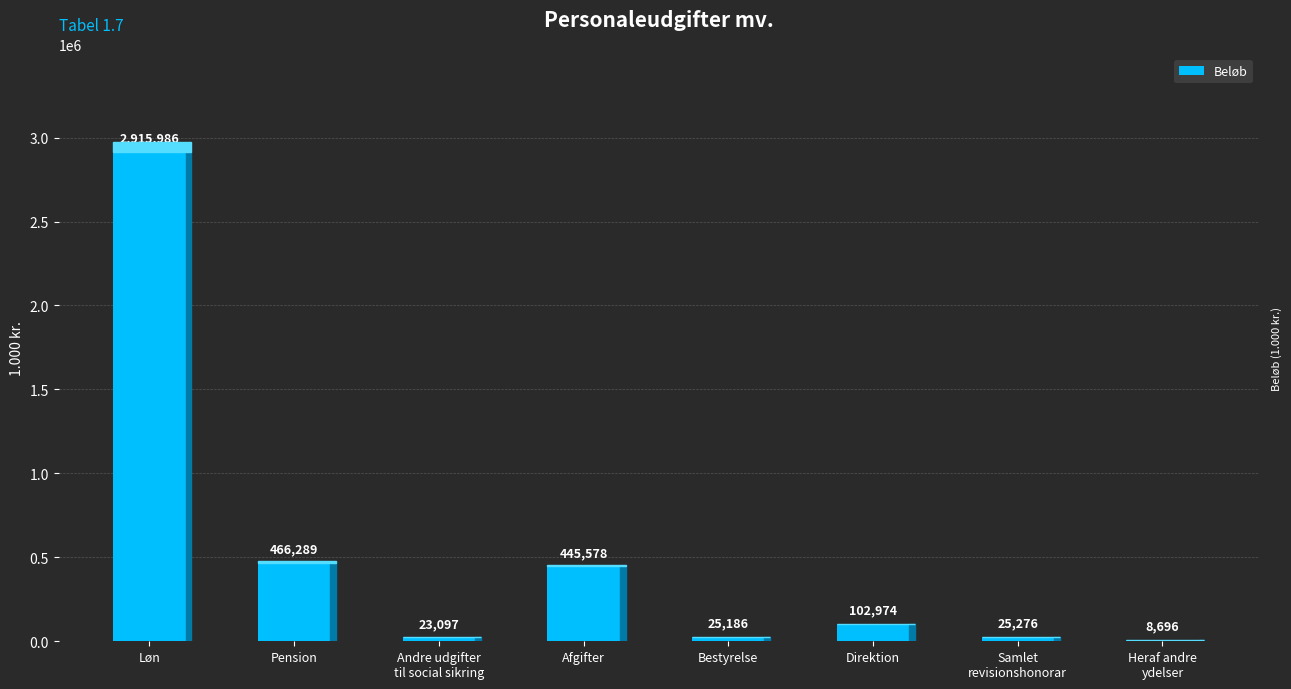

Which has a higher value, Pension or Direktion?

Pension